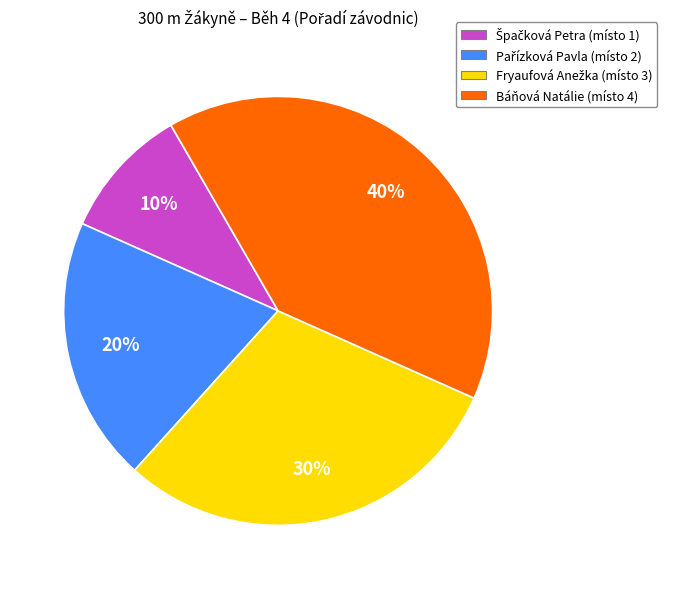

How many slices are in this pie chart?

4